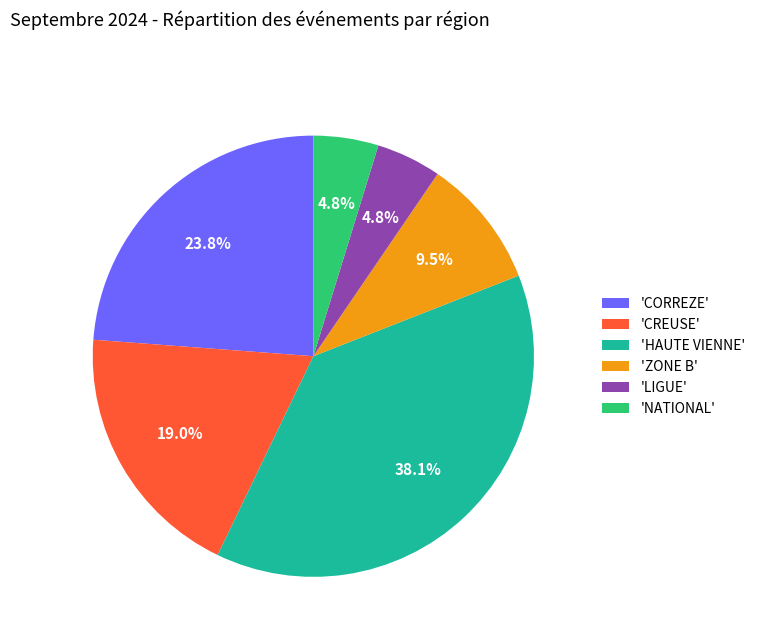

Which category has the biggest portion of the pie?

'HAUTE VIENNE'